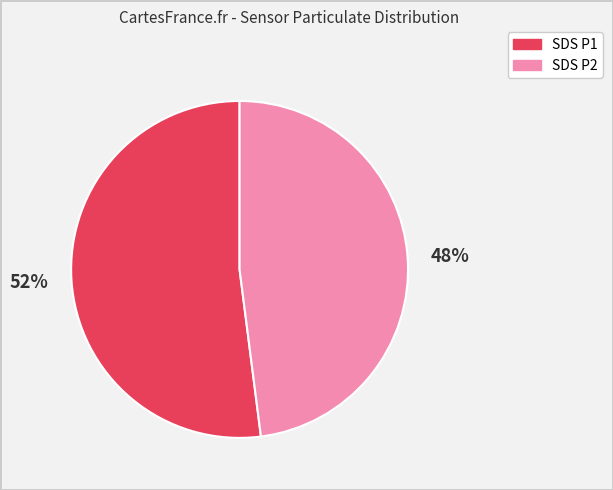

To the nearest percent, what is the average slice percentage?

50%